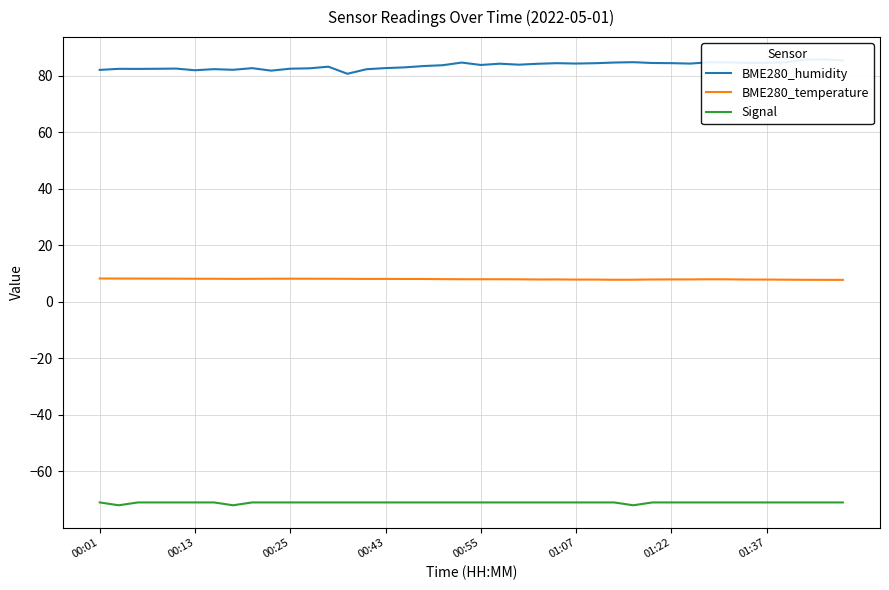

At which label does BME280_temperature first exceed 8?

00:01